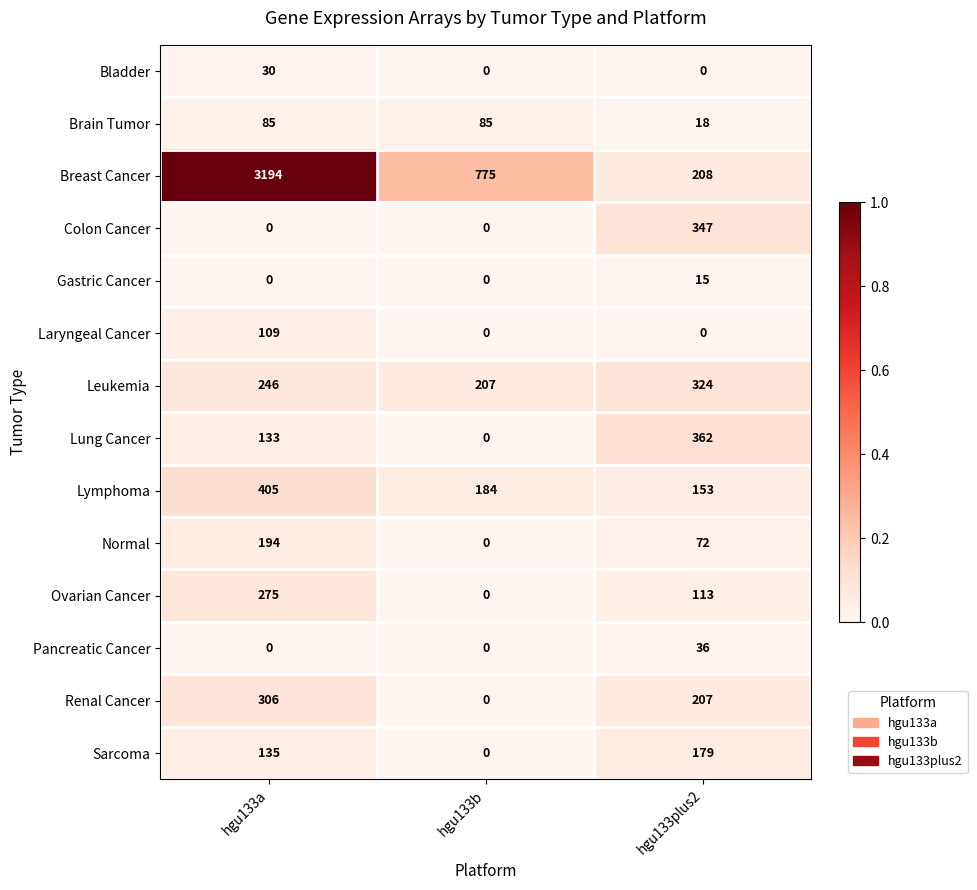

List the series in order of their peak value, highest first.

Breast Cancer, Lymphoma, Lung Cancer, Colon Cancer, Leukemia, Renal Cancer, Ovarian Cancer, Normal, Sarcoma, Laryngeal Cancer, Brain Tumor, Pancreatic Cancer, Bladder, Gastric Cancer